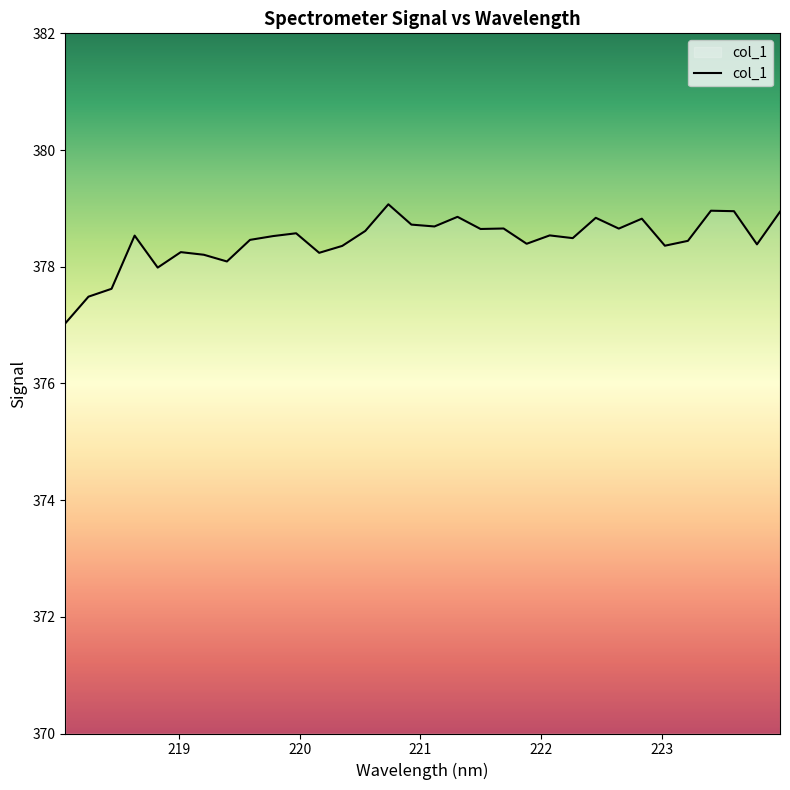

What is the maximum value shown in the chart?

379.1